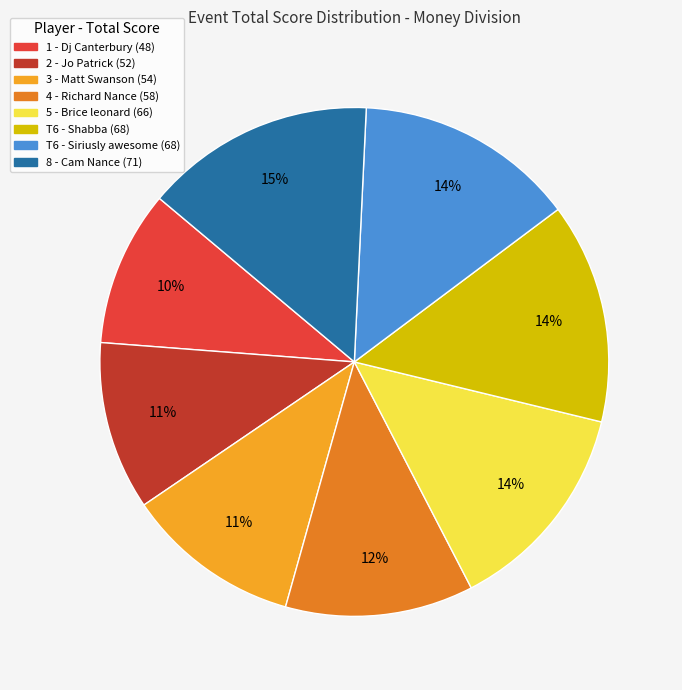

To the nearest percent, what is the difference between the largest and smallest slice percentages?

5%